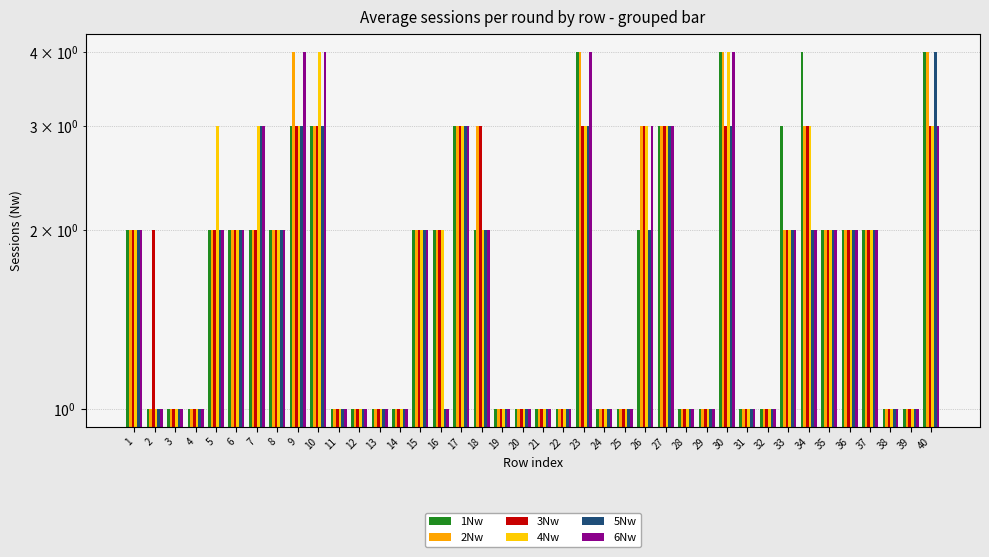

What is the lowest value of the 3Nw series?

1